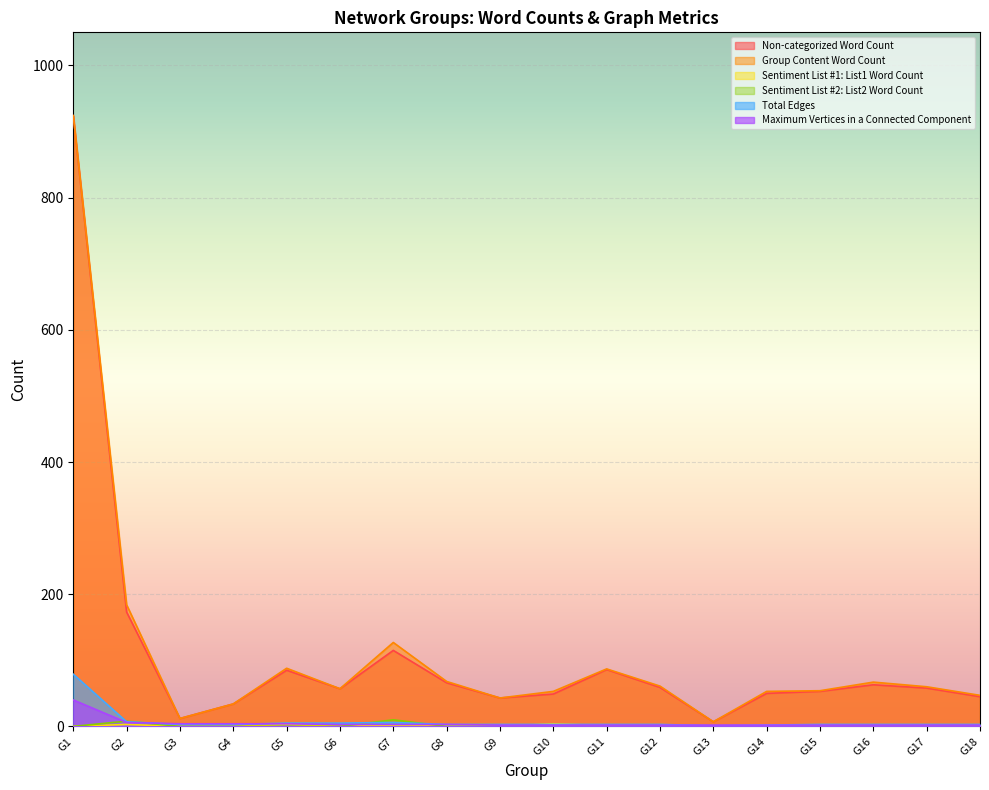

At which category is the sum across all series the highest?

G1